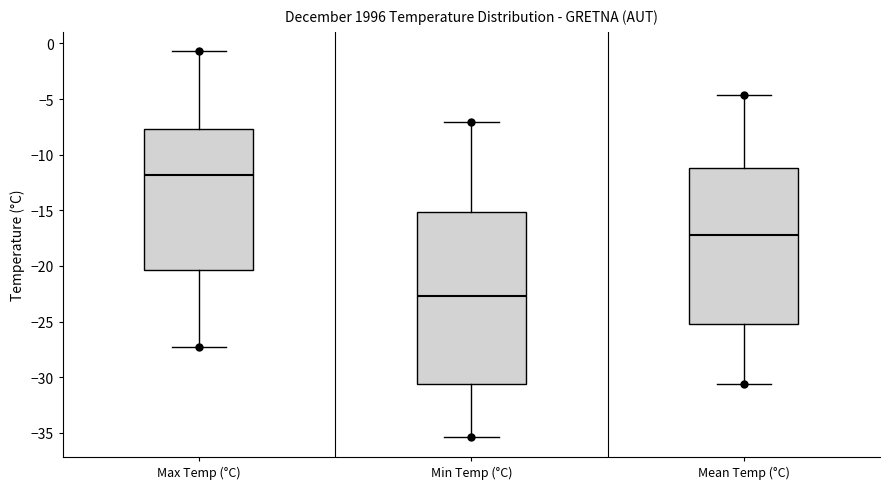

Which box has the lowest median line?

Min Temp (°C)